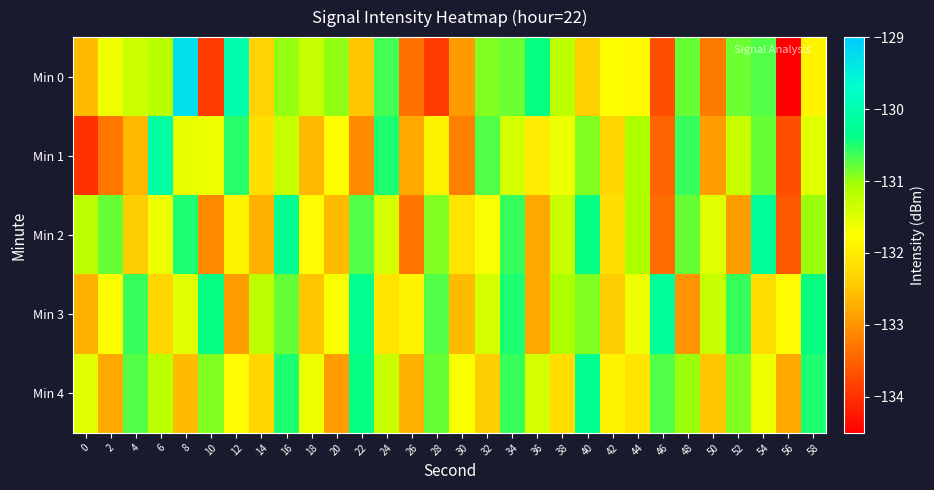

At which category does the chart reach its minimum across all series?

56